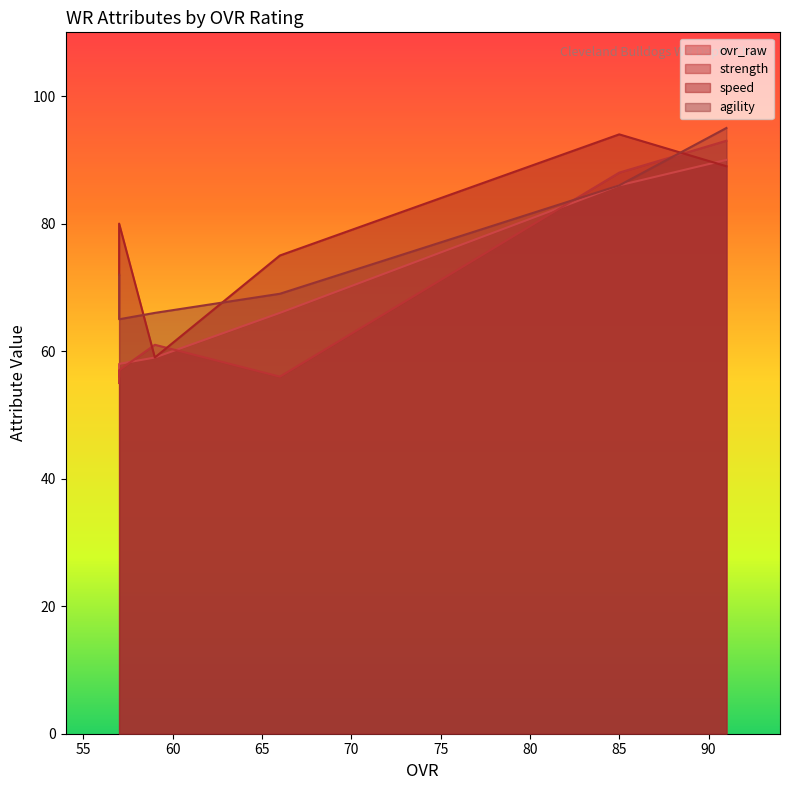

What is the minimum value shown in the chart?

55